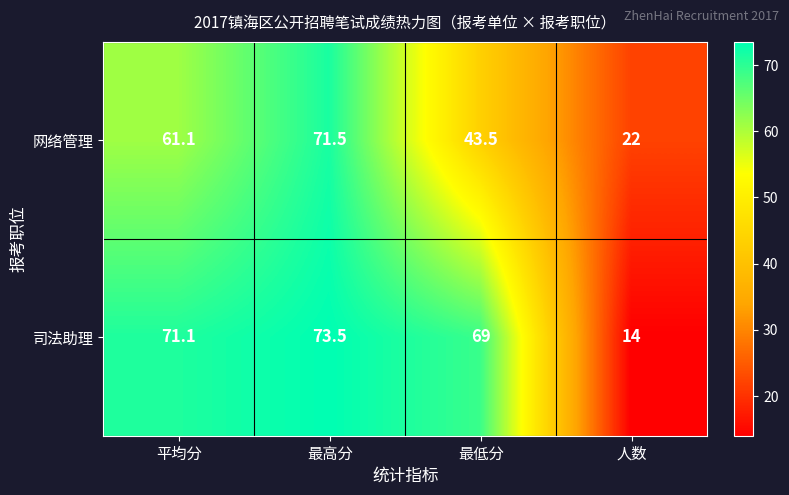

What is the total value across all series at 最低分?

112.5